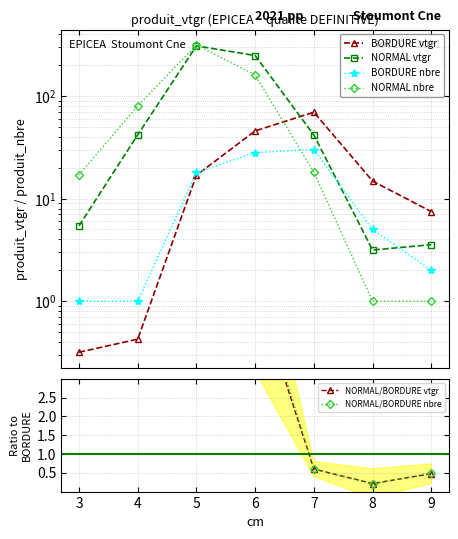

What is the value of the NORMAL/BORDURE vtgr point at the 7th from the left?

0.5